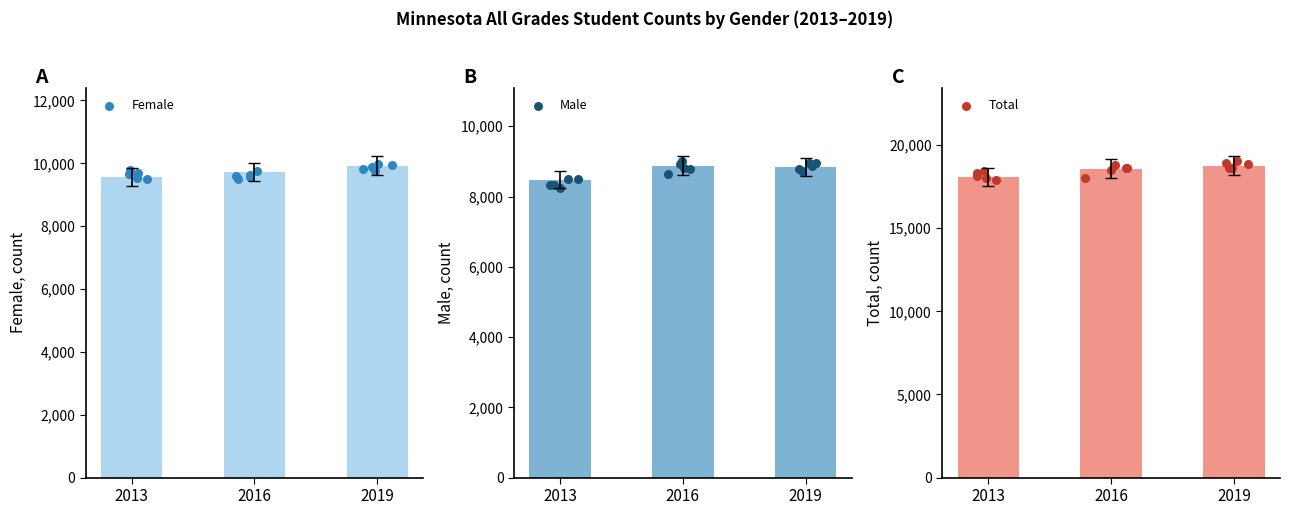

Which series reaches the maximum Y coordinate?

Total